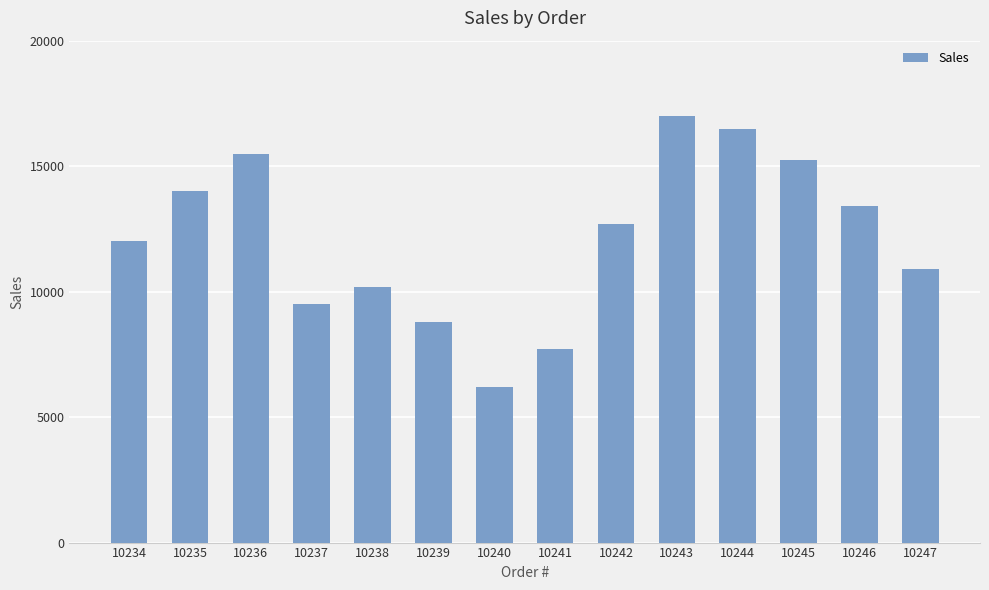

What is the greatest value displayed?

17000